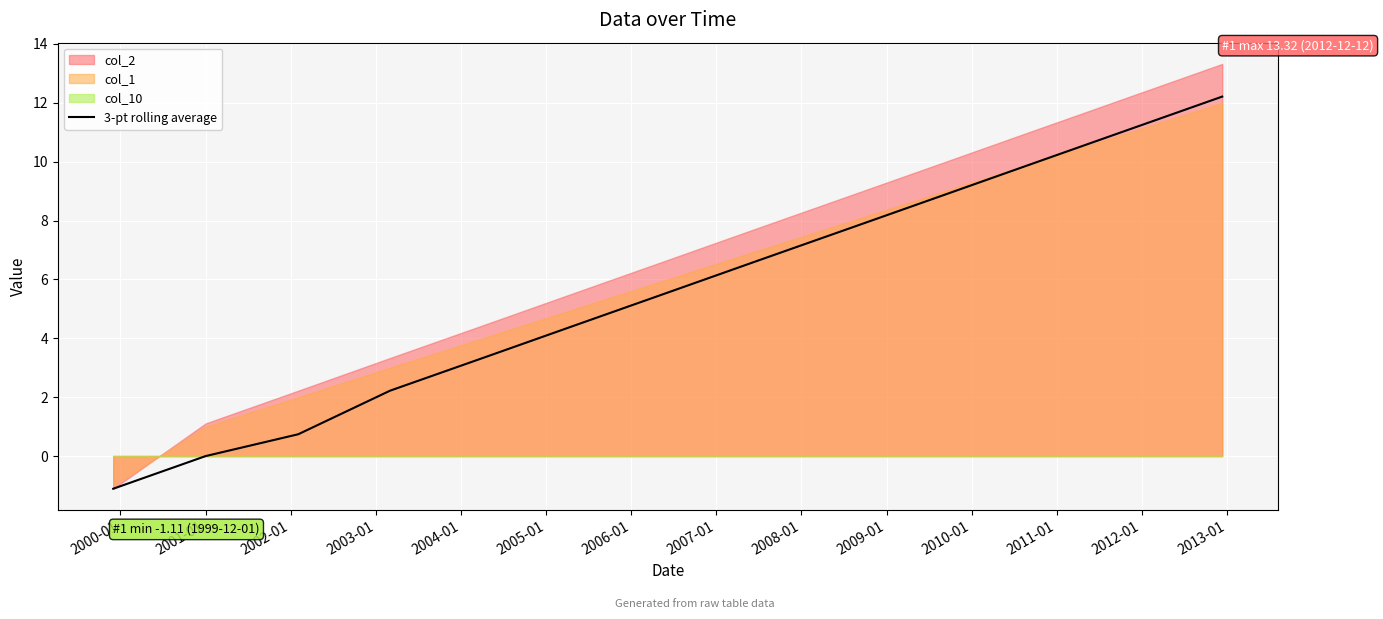

What is the minimum value for 3-pt rolling average?

-1.1